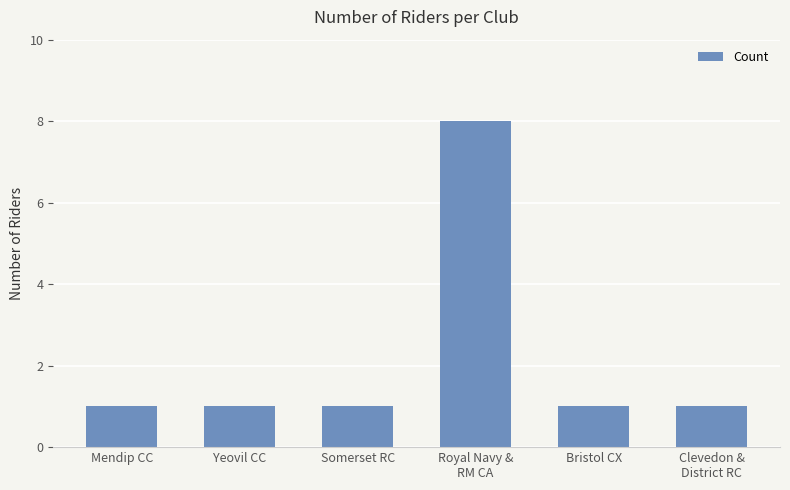

How many bars are there in total?

6